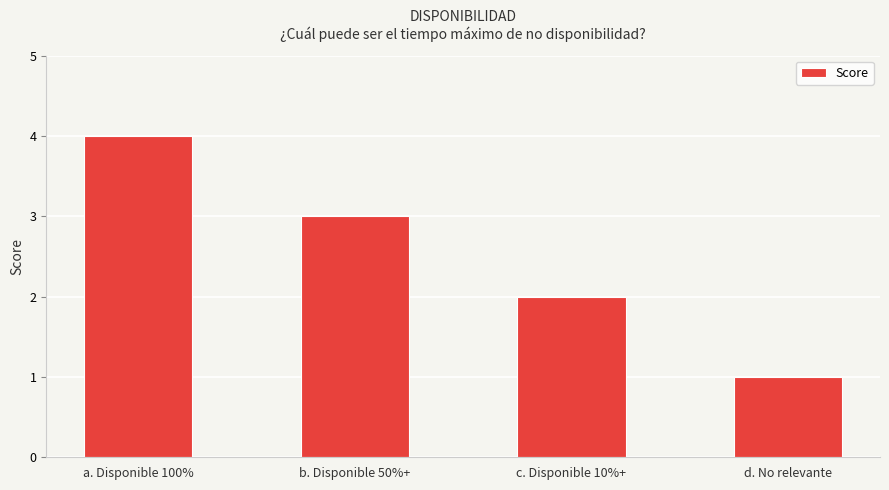

Reading left to right, what are all the values shown in this chart?

4	3	2	1